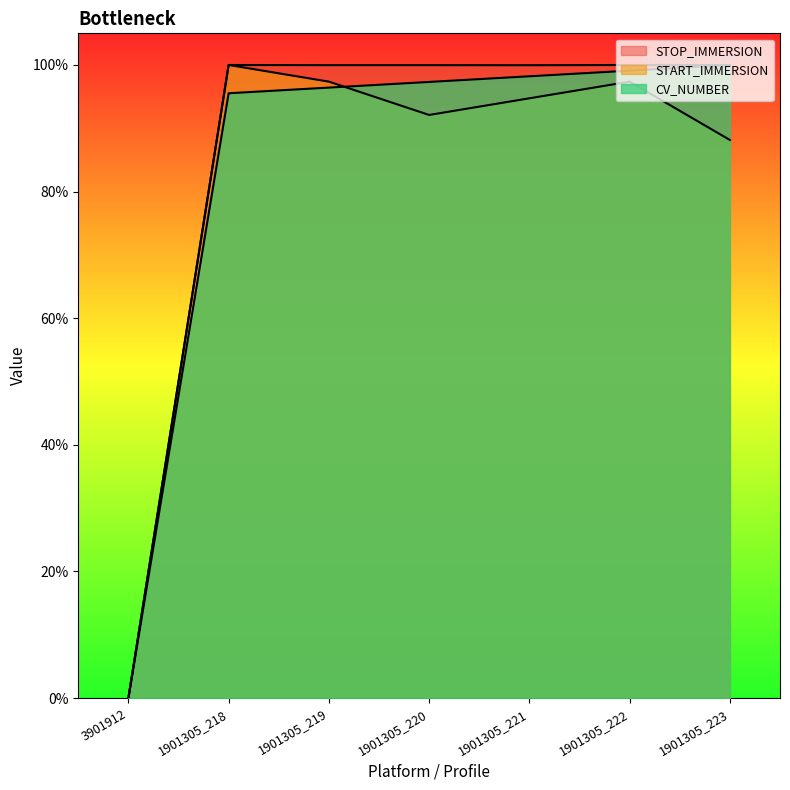

What is the sum of the START_IMMERSION values at 1901305_218 and 3901912?

1.0